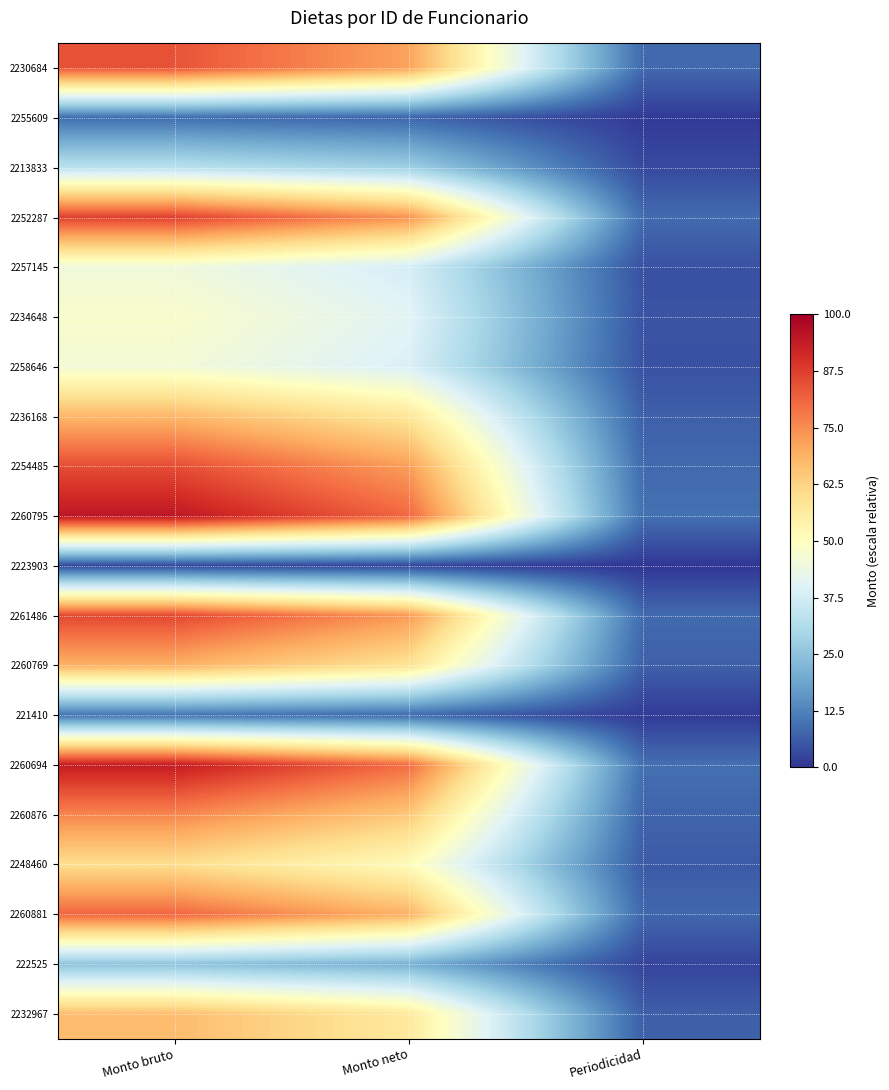

Reading left to right, what are all the values shown in this chart?

2230684: Monto bruto=84.0	Monto neto=71.4	Periodicidad=8.4
2255609: Monto bruto=9.0	Monto neto=7.6	Periodicidad=0.9
2213833: Monto bruto=33.0	Monto neto=28.1	Periodicidad=3.3
2252287: Monto bruto=87.0	Monto neto=74.0	Periodicidad=8.7
2257145: Monto bruto=45.0	Monto neto=38.2	Periodicidad=4.5
2234648: Monto bruto=48.0	Monto neto=40.8	Periodicidad=4.8
2258646: Monto bruto=46.0	Monto neto=39.1	Periodicidad=4.6
2236168: Monto bruto=68.0	Monto neto=57.8	Periodicidad=6.8
2254485: Monto bruto=85.0	Monto neto=72.2	Periodicidad=8.5
2260795: Monto bruto=95.0	Monto neto=80.8	Periodicidad=9.5
2223903: Monto bruto=3.0	Monto neto=2.5	Periodicidad=0.3
2261486: Monto bruto=86.0	Monto neto=73.1	Periodicidad=8.6
2260769: Monto bruto=69.0	Monto neto=58.6	Periodicidad=6.9
221410: Monto bruto=10.0	Monto neto=8.5	Periodicidad=1.0
2260694: Monto bruto=94.0	Monto neto=79.9	Periodicidad=9.4
2260876: Monto bruto=76.0	Monto neto=64.6	Periodicidad=7.6
2248460: Monto bruto=60.0	Monto neto=51.0	Periodicidad=6.0
2260881: Monto bruto=81.0	Monto neto=68.8	Periodicidad=8.1
222525: Monto bruto=25.0	Monto neto=21.2	Periodicidad=2.5
2232967: Monto bruto=67.0	Monto neto=56.9	Periodicidad=6.7